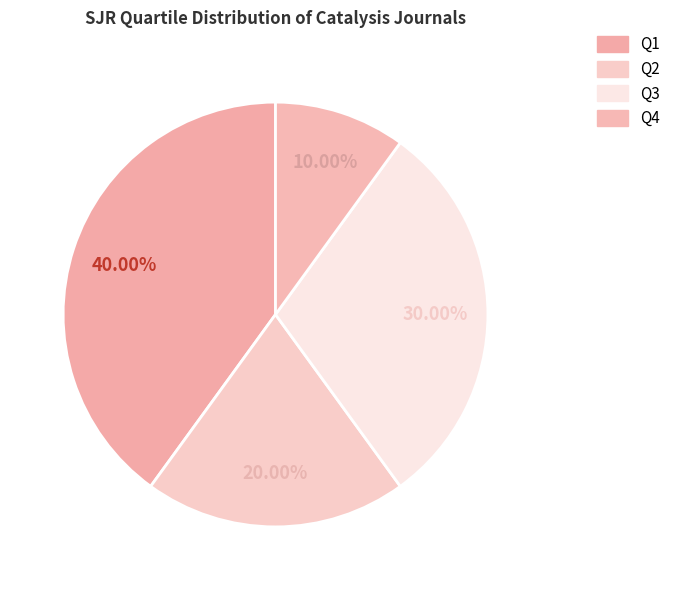

Which category has the smallest portion of the pie?

Q4